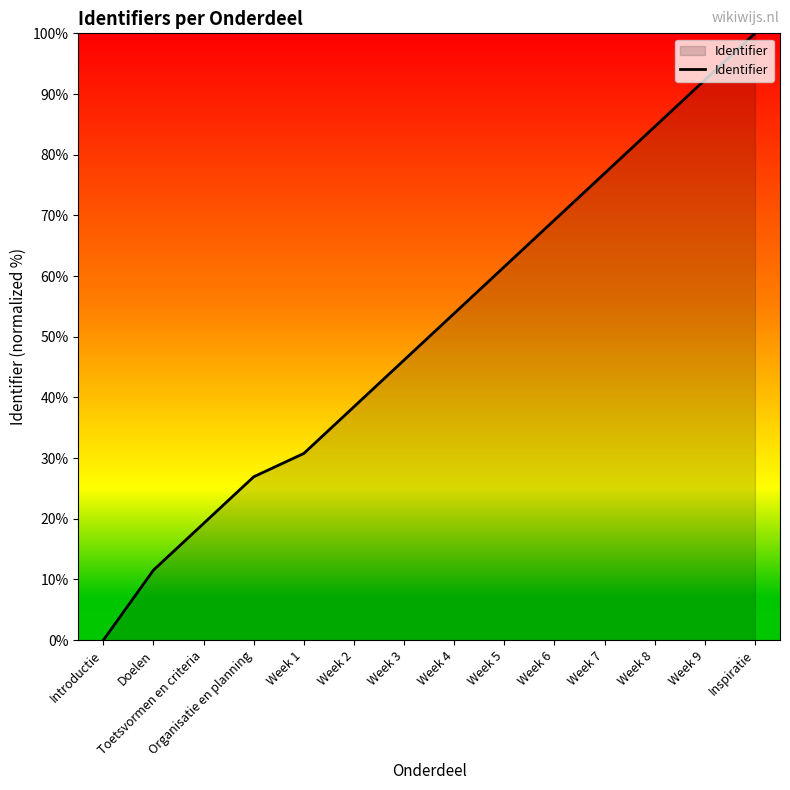

How many lines are shown in the chart?

1